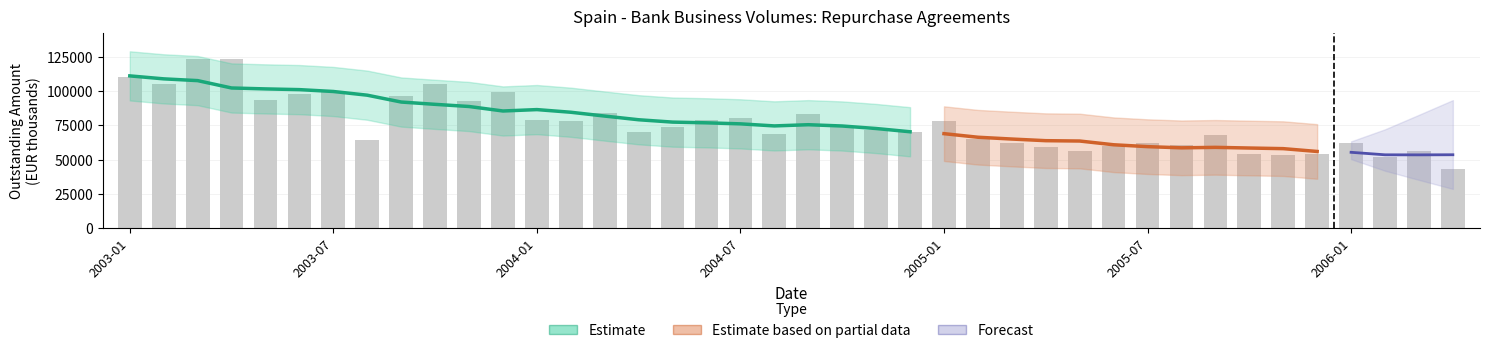

What is the average value?

76771